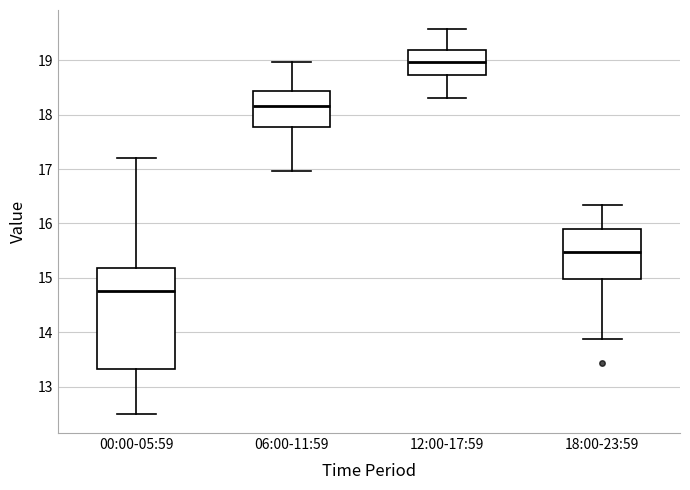

Reading left to right, read every box against the y-axis: the position of its median line, the range the box covers, and the ends of its whiskers. The values are not printed on the chart, so give them approximately, as read against the axis.

00:00-05:59: median 14.8, box 13.3 to 15.2, whiskers 12.5 to 17.2
06:00-11:59: median 18.2, box 17.8 to 18.4, whiskers 17.0 to 19.0
12:00-17:59: median 19.0, box 18.7 to 19.2, whiskers 18.3 to 19.6
18:00-23:59: median 15.5, box 15.0 to 15.9, whiskers 13.9 to 16.3